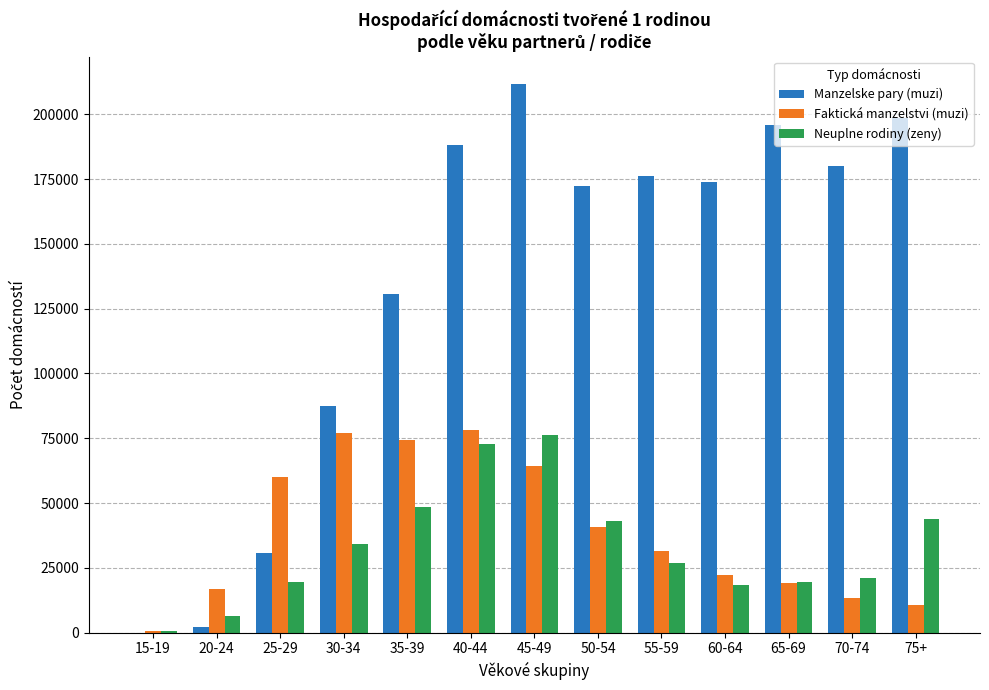

How many groups of bars are there?

13